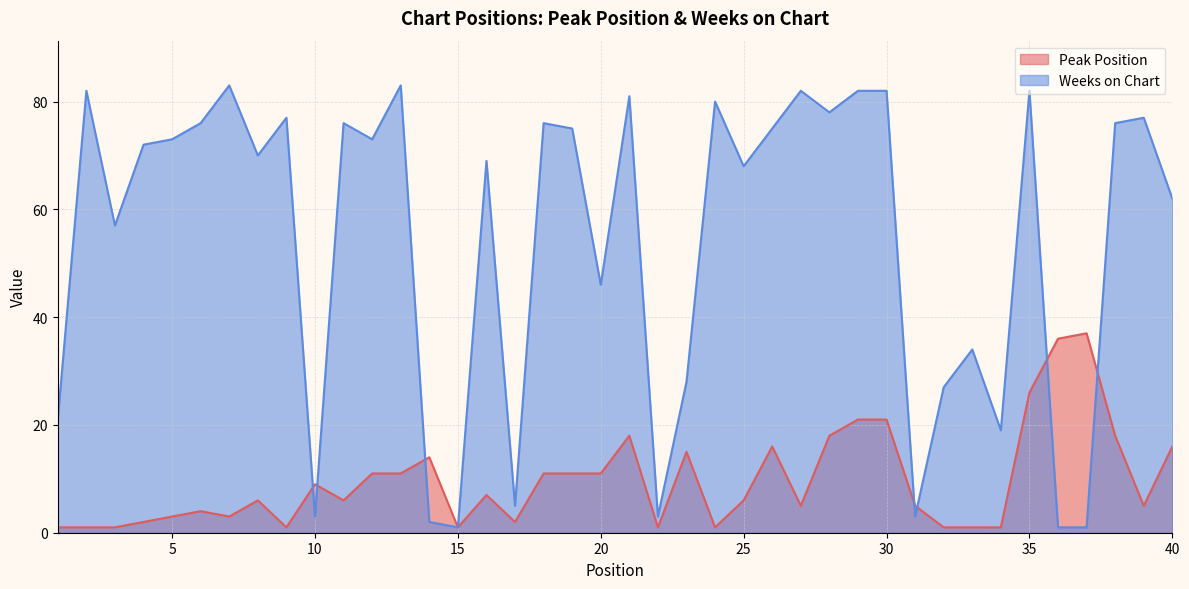

How many series are shown in this chart?

2